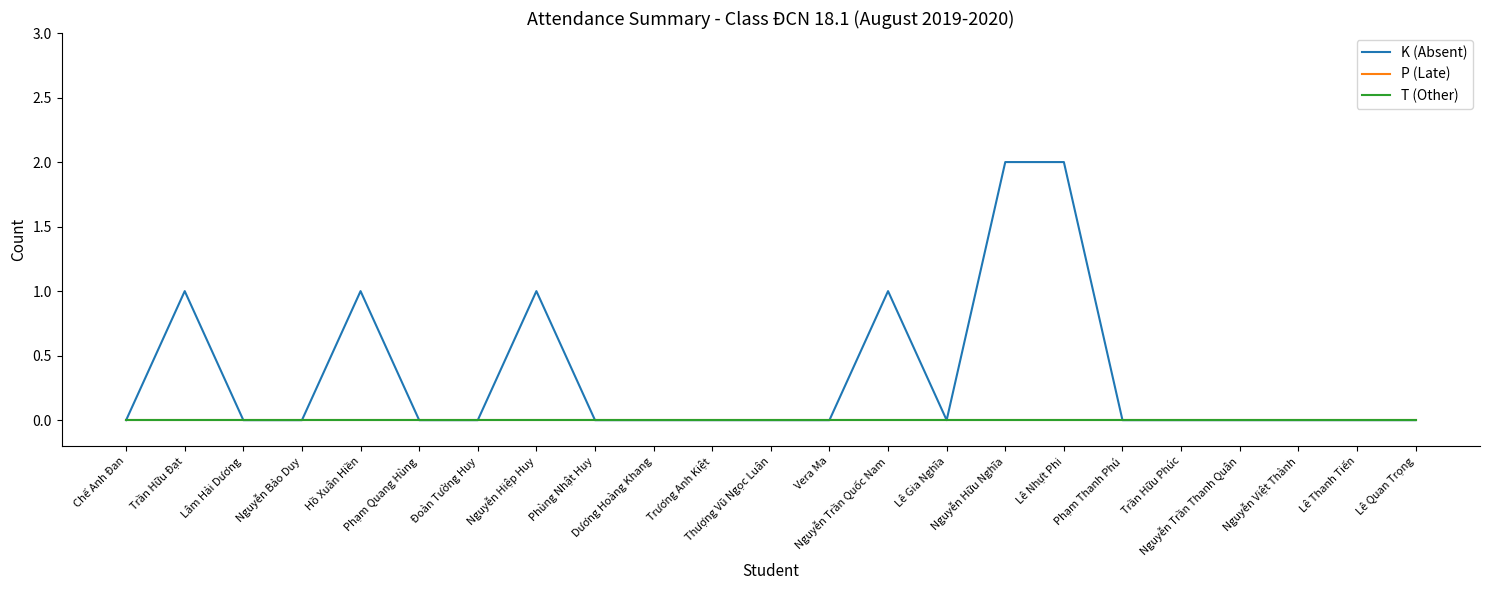

Is this an area chart (filled region under the line)?

No